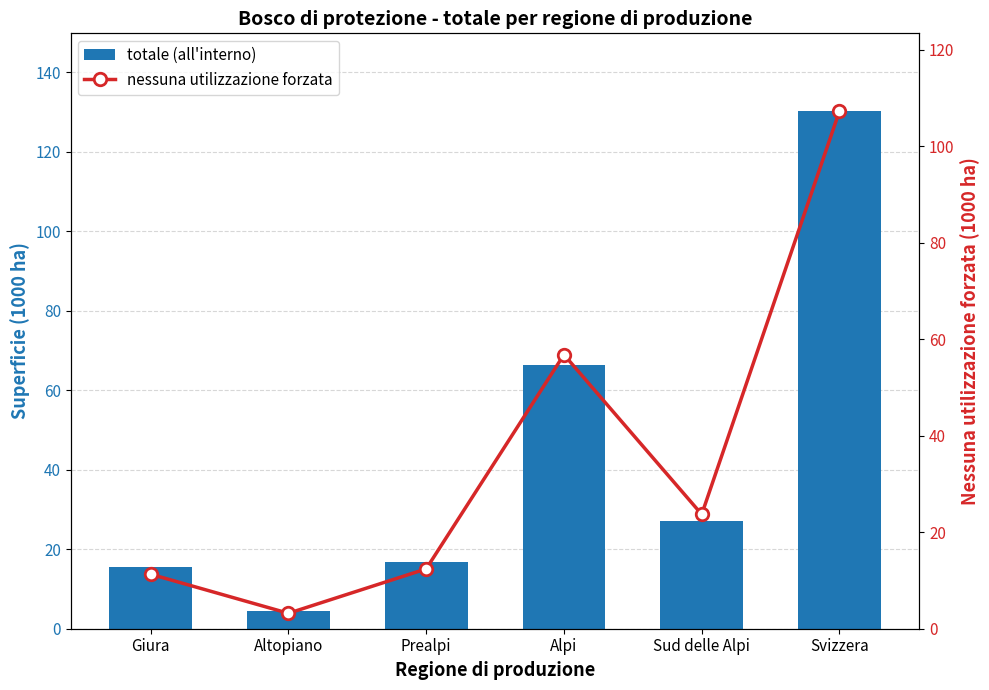

What is the difference between the highest and lowest values at Alpi?

9.5